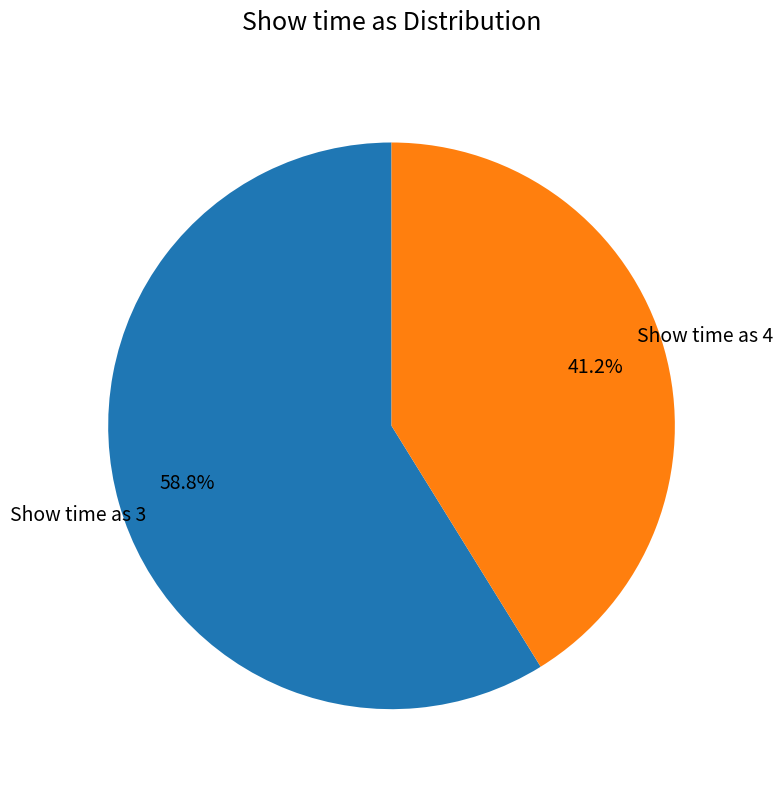

What percentage do Show time as 3 and Show time as 4 together represent?

100.0%